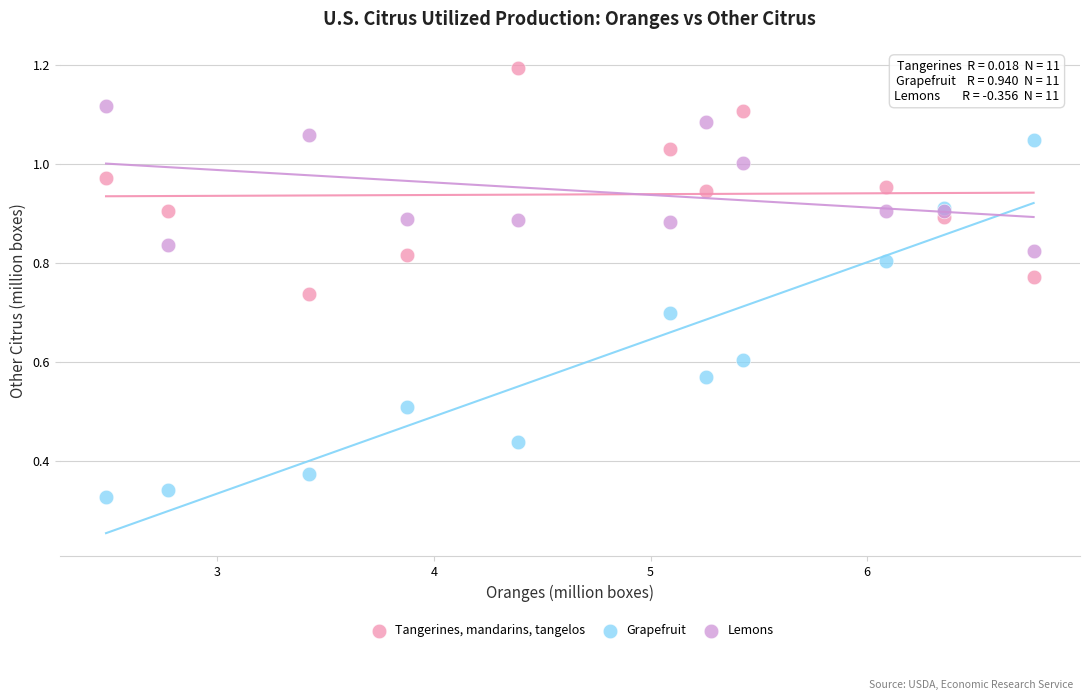

Which series reaches the maximum Y coordinate?

Tangerines, mandarins, tangelos